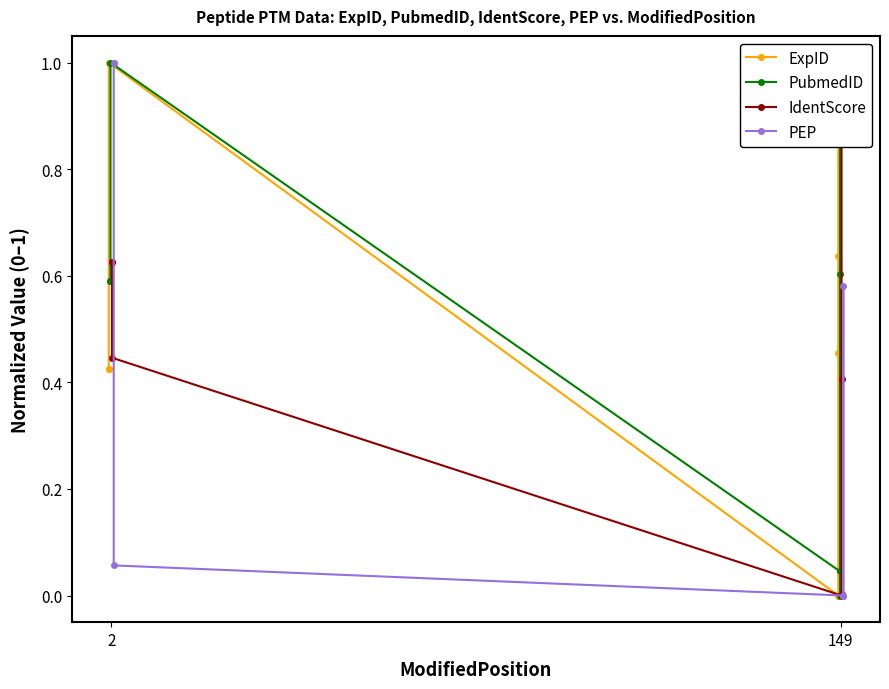

How many values in ExpID are above zero?

6